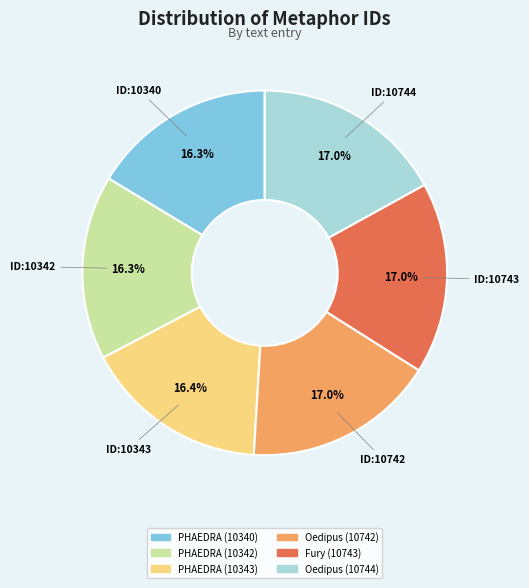

Do Oedipus (10742) and PHAEDRA (10340) together represent more than half of the pie?

No